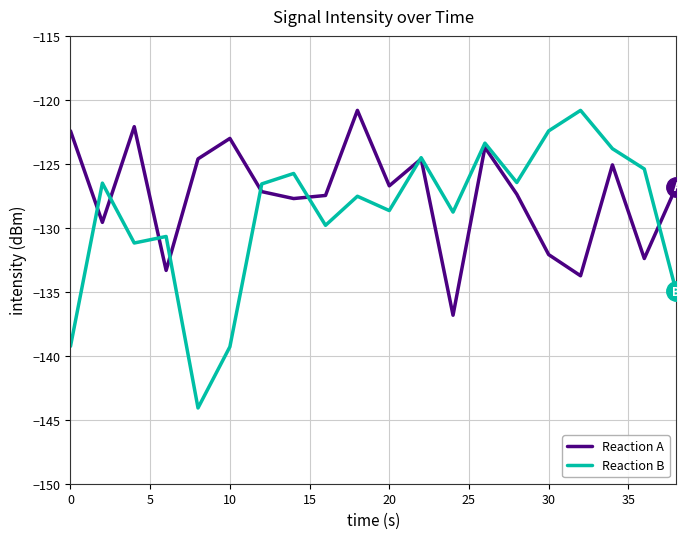

After their last crossing, which series has the higher values: Reaction B or Reaction A?

Reaction A